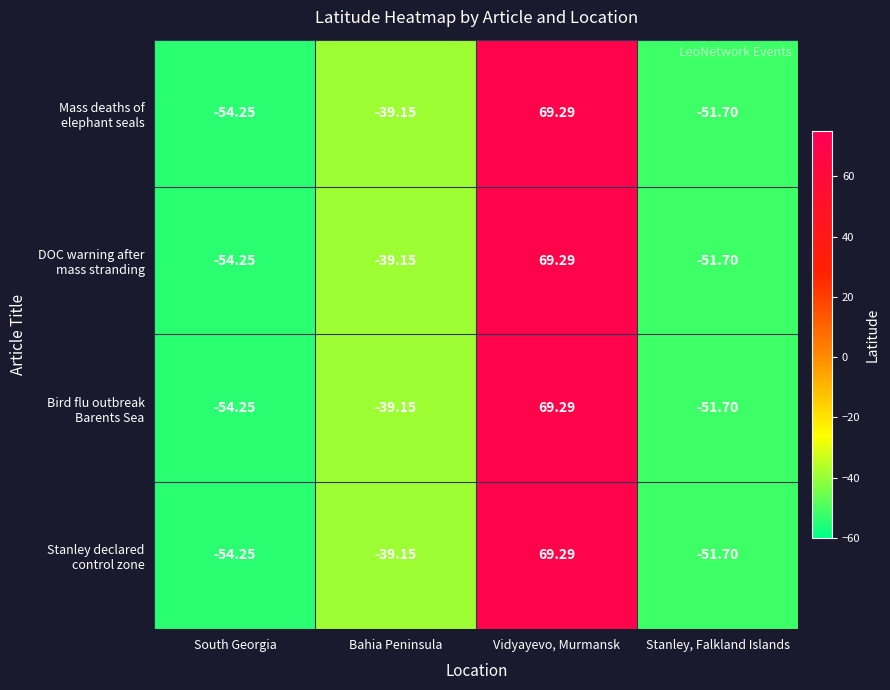

At which category is the sum across all series the highest?

Vidyayevo, Murmansk